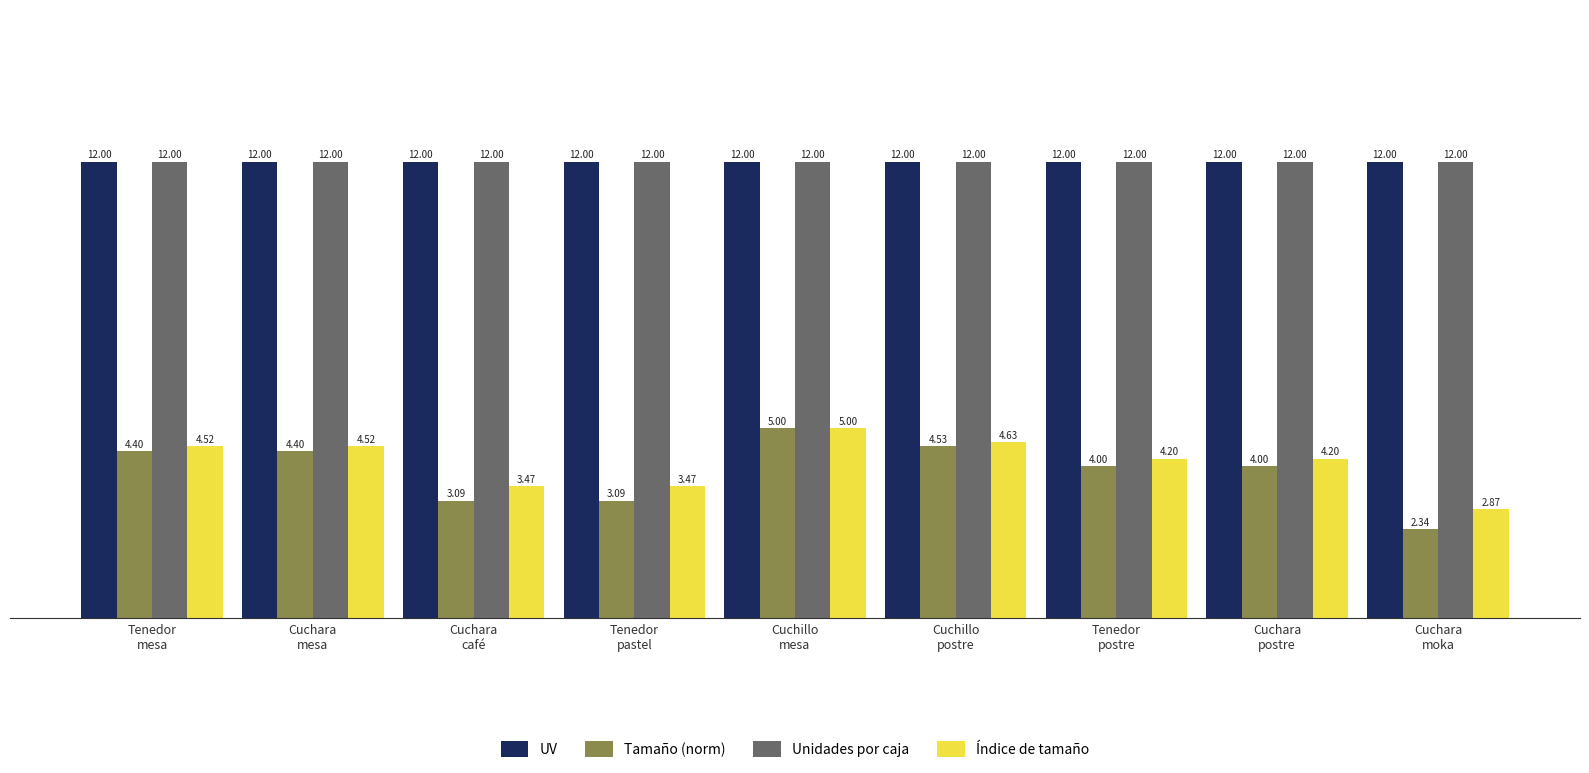

True or false: Tamaño (norm) has a value of 7.0 at Cuchara
mesa.

False